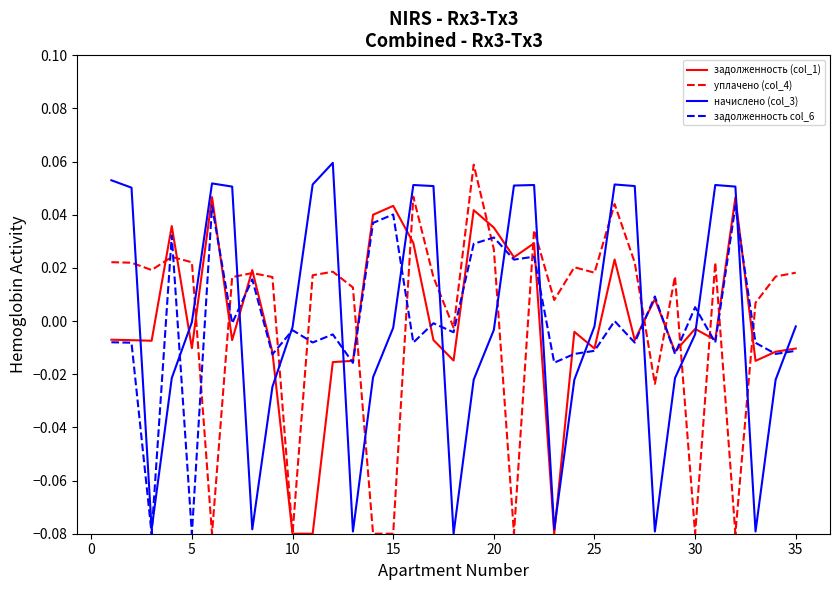

True or false: начислено (col_3) and уплачено (col_4) intersect in this chart.

True